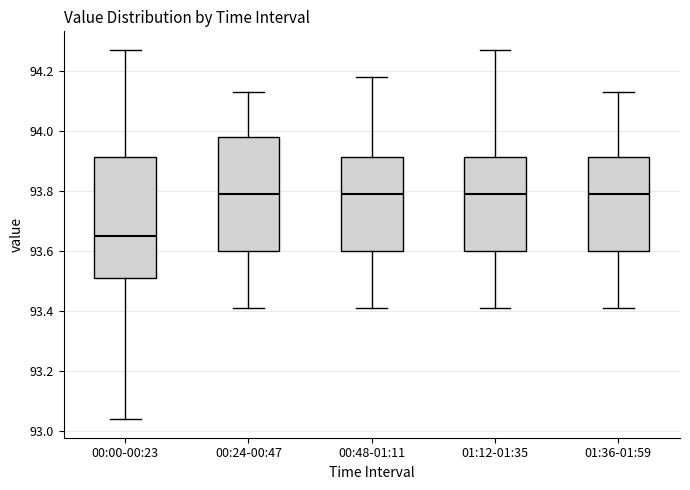

Which box's median line is the lowest?

00:00-00:23